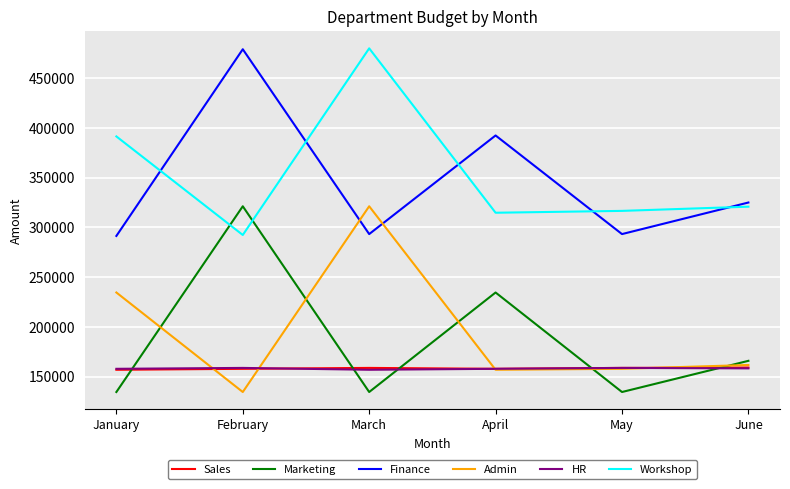

What is the highest value of the HR series?

158796.0